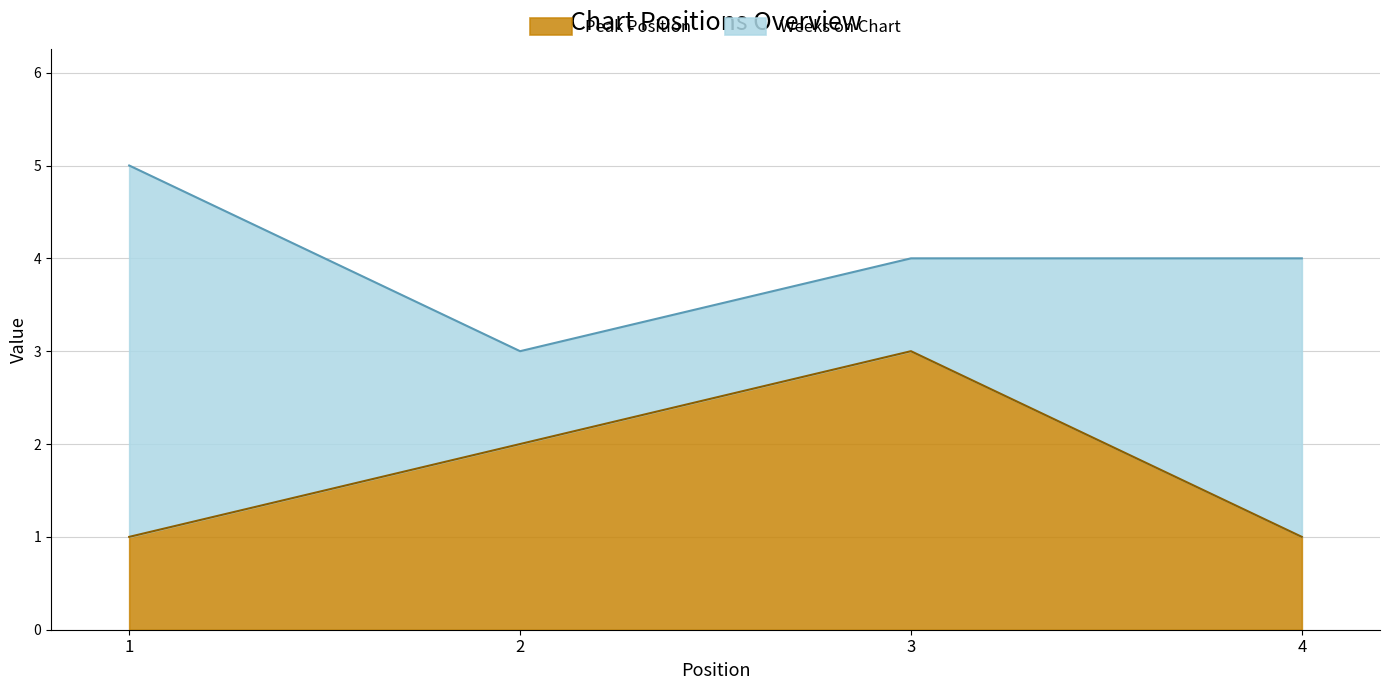

What is the approximate value at 4?

1